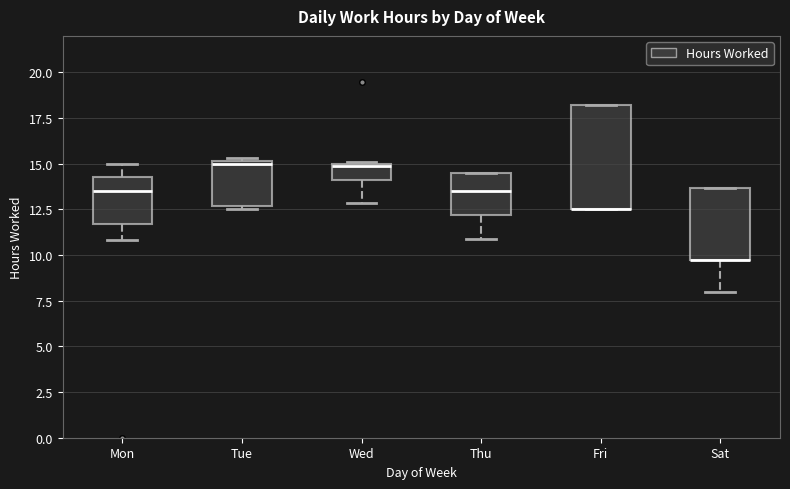

Where is the upper edge of the box for Tue on the y-axis? The values are not printed on the chart, so give them approximately, as read against the axis.

15.0